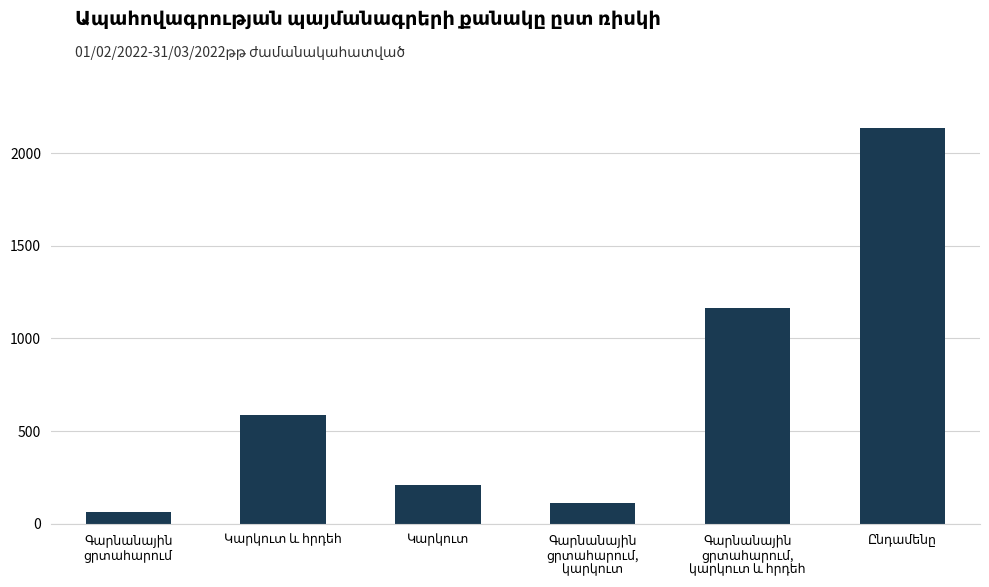

What is the difference between the maximum and second lowest values?

2020